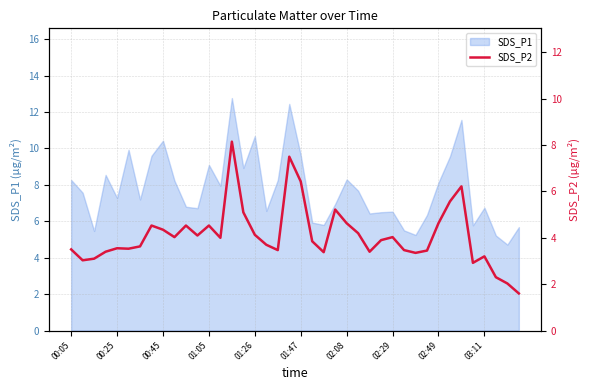

True or false: the data shows 5.1 at 15.

True